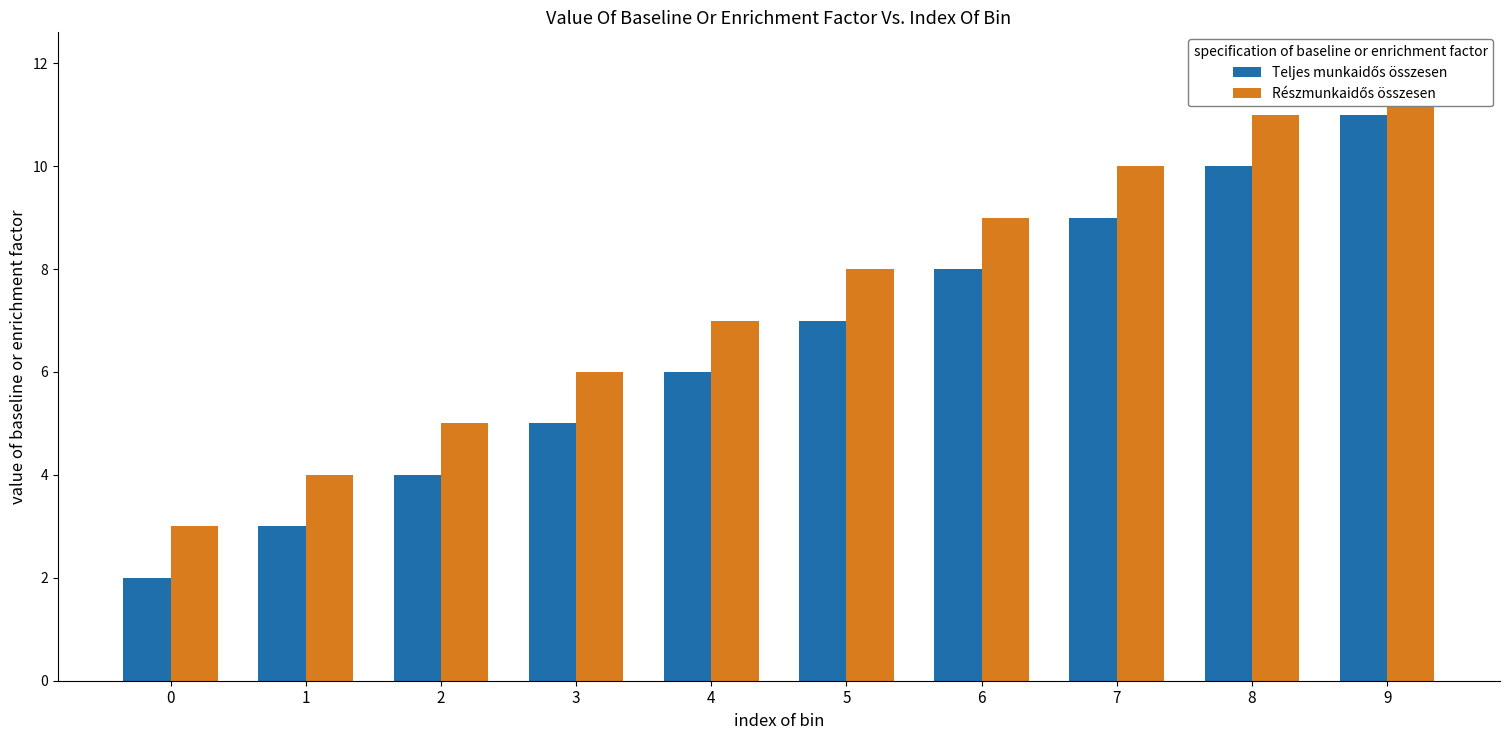

What is the maximum value shown in the chart?

12